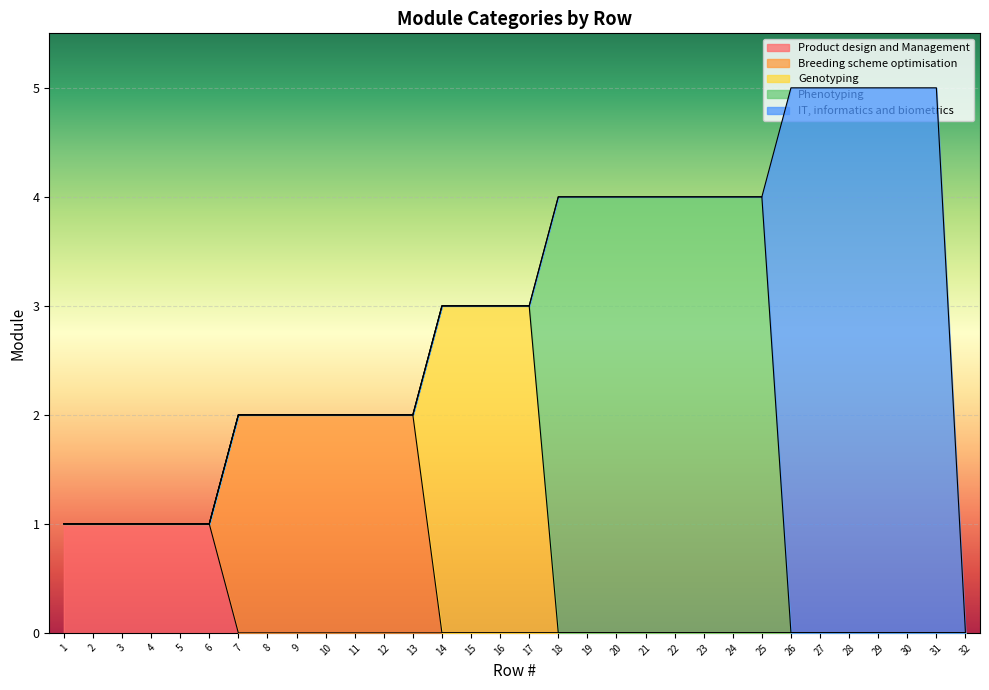

The Product design and Management series shows 1 at 1. True or false?

True